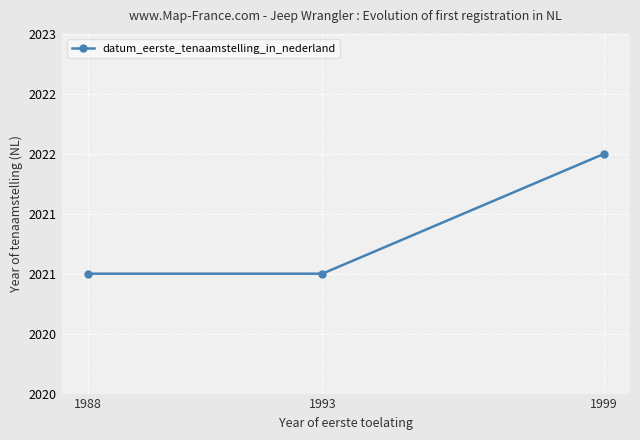

What is the maximum value shown in the chart?

2022